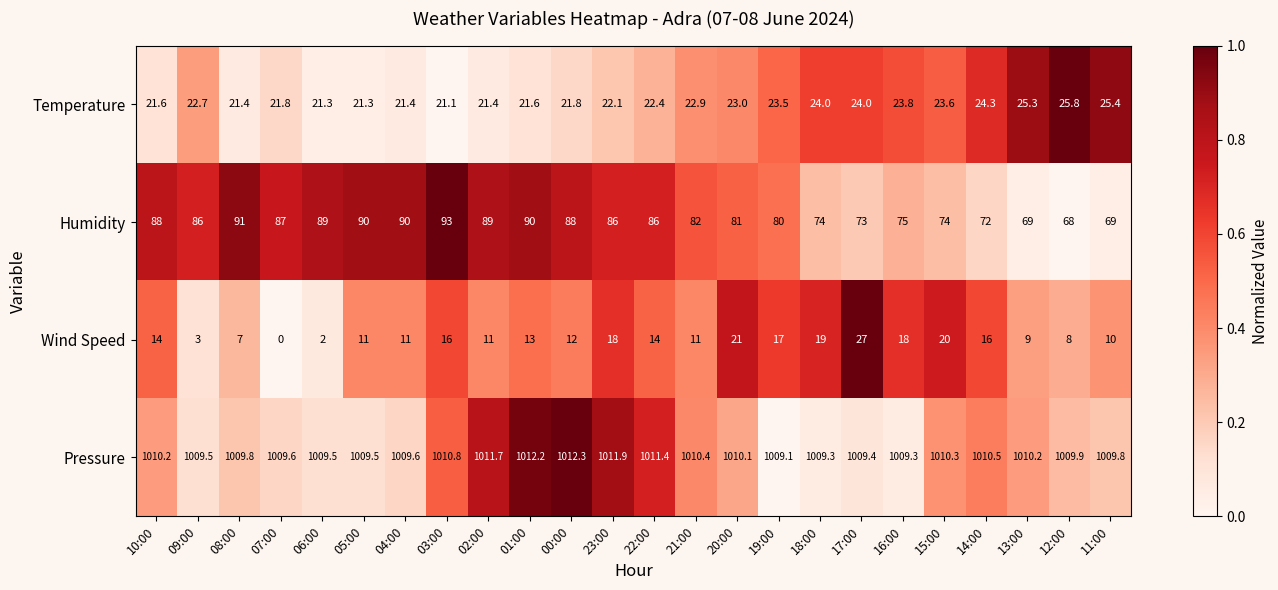

True or false: Humidity has a value of 130.7 at 17:00.

False